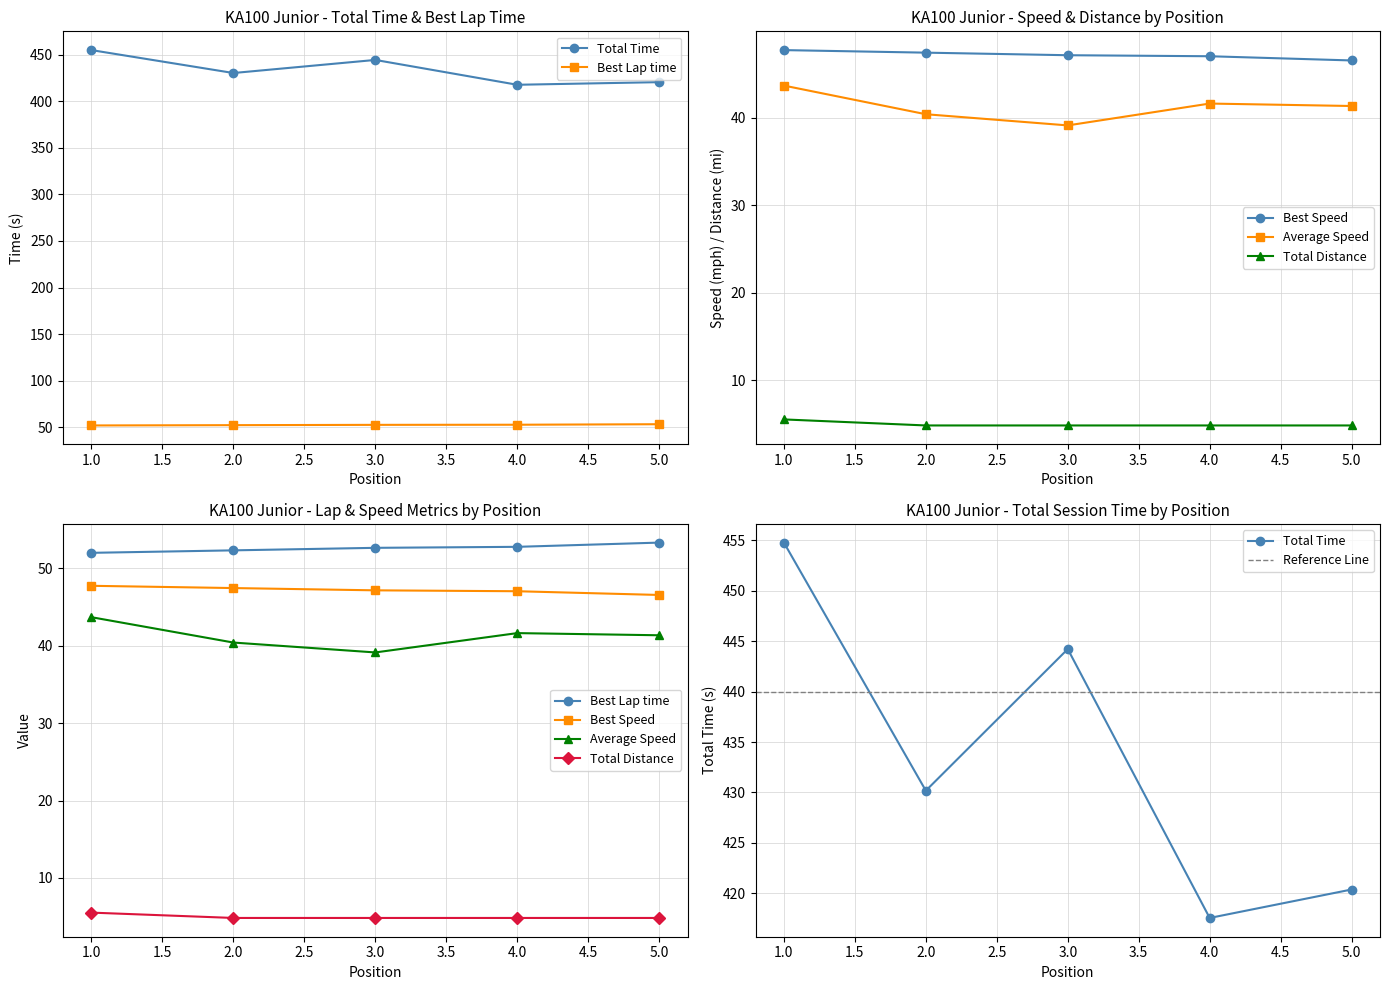

What is the value of the Total Distance point at the 5th from the left?

4.8